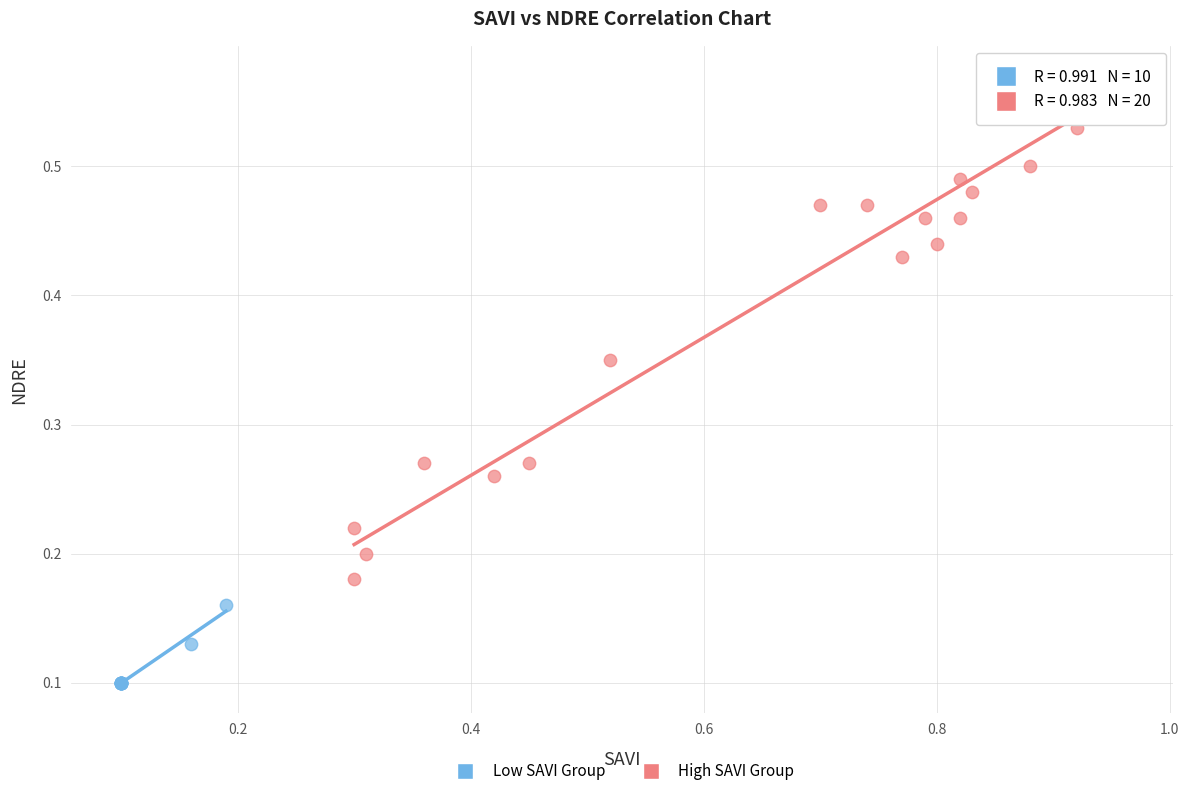

Which series reaches the maximum Y coordinate?

High SAVI Group